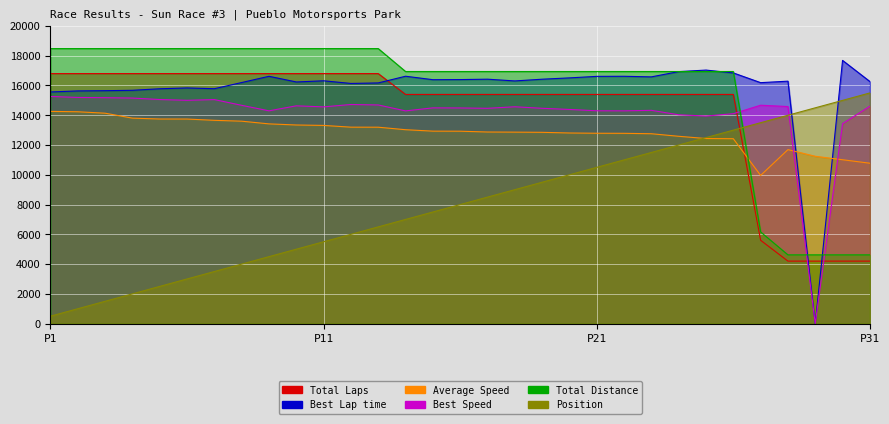

How many categories are shown in the chart?

31